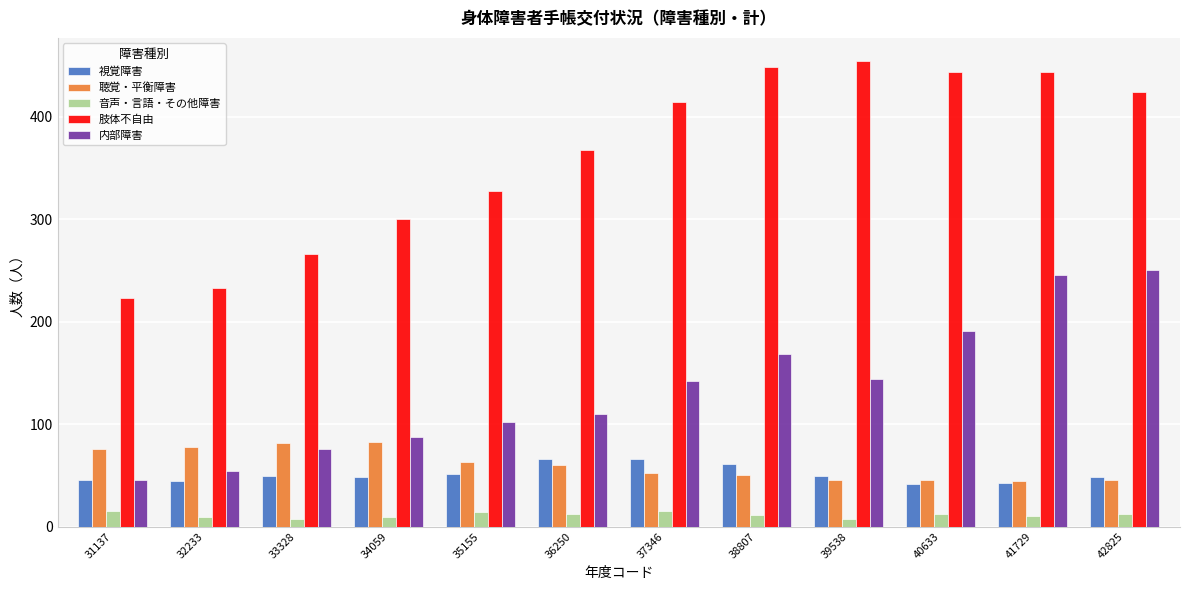

Read the 聴覚・平衡障害 value at 34059, to the nearest 10.

80